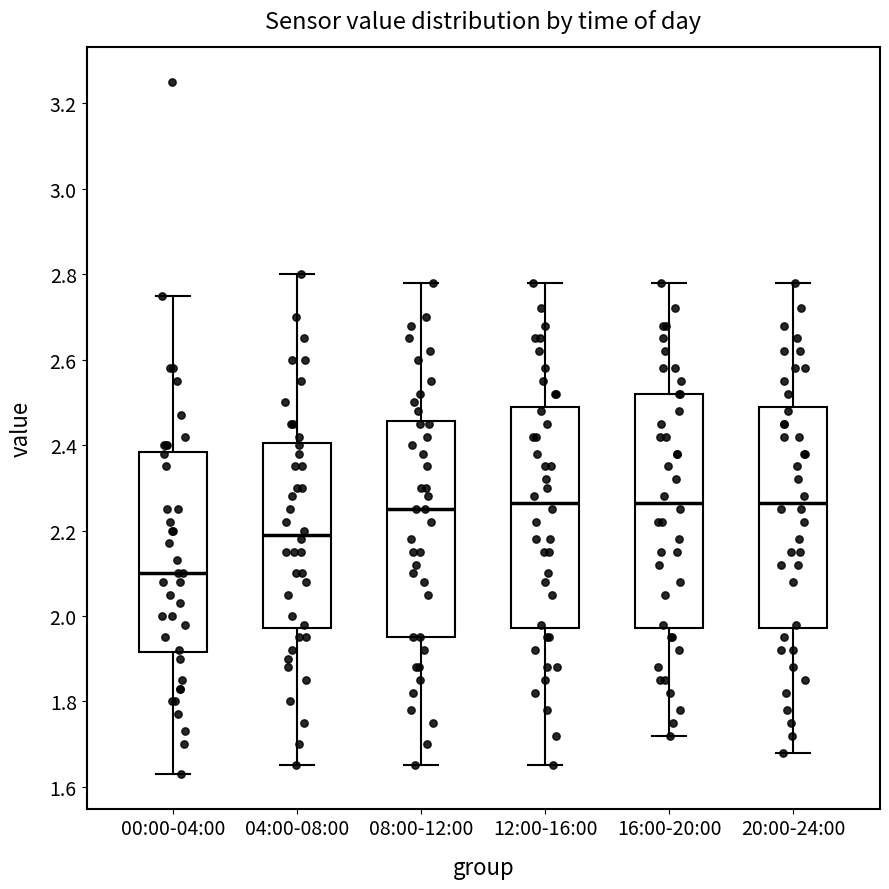

Reading left to right, read every box against the y-axis: the position of its median line, the range the box covers, and the ends of its whiskers. The values are not printed on the chart, so give them approximately, as read against the axis.

00:00-04:00: median 2.10, box 1.92 to 2.38, whiskers 1.64 to 2.76
04:00-08:00: median 2.20, box 1.98 to 2.40, whiskers 1.66 to 2.80
08:00-12:00: median 2.26, box 1.96 to 2.46, whiskers 1.66 to 2.78
12:00-16:00: median 2.26, box 1.98 to 2.50, whiskers 1.66 to 2.78
16:00-20:00: median 2.26, box 1.98 to 2.52, whiskers 1.72 to 2.78
20:00-24:00: median 2.26, box 1.98 to 2.50, whiskers 1.68 to 2.78